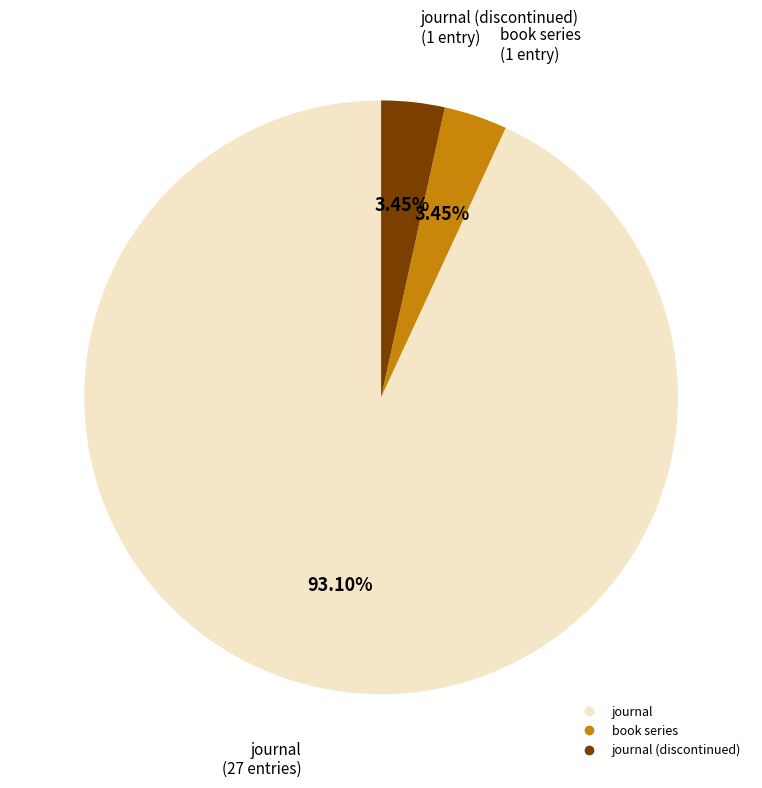

Is there a majority slice in this chart?

Yes